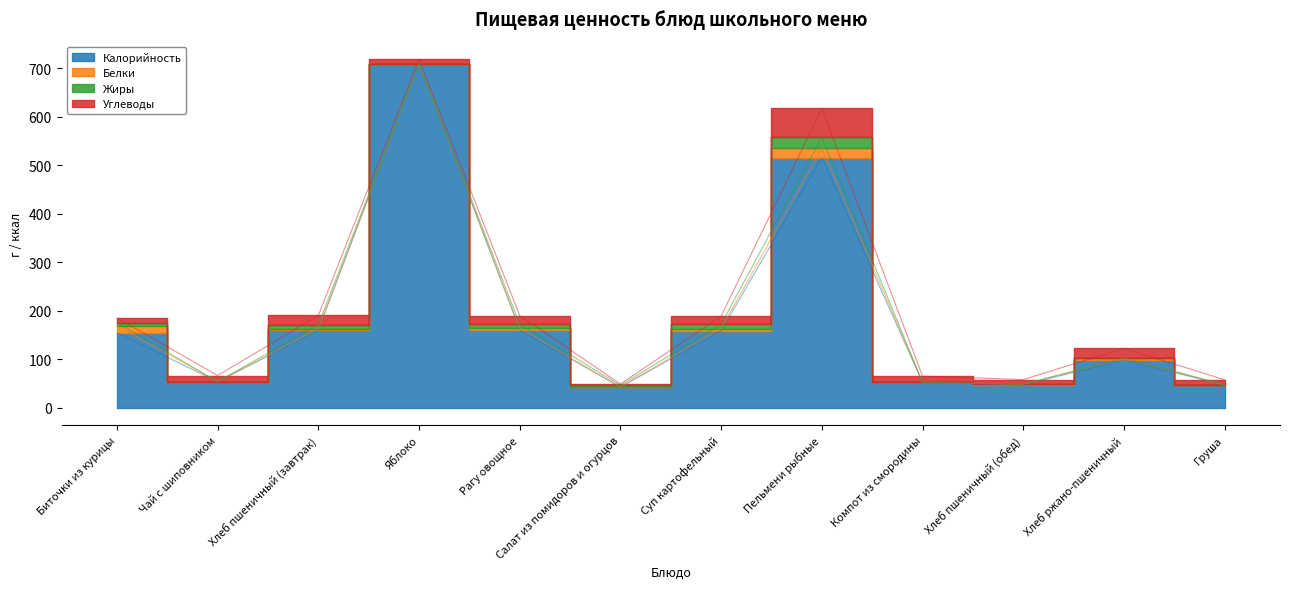

Which series changed the most between Яблоко and Рагу овощное?

Калорийность